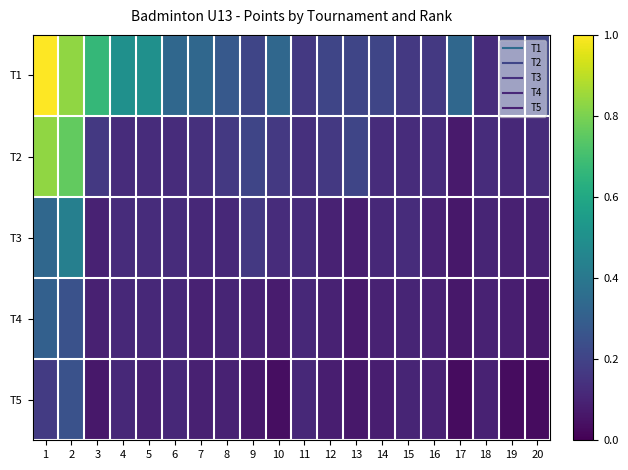

Between 18 and 15, which is larger?

15